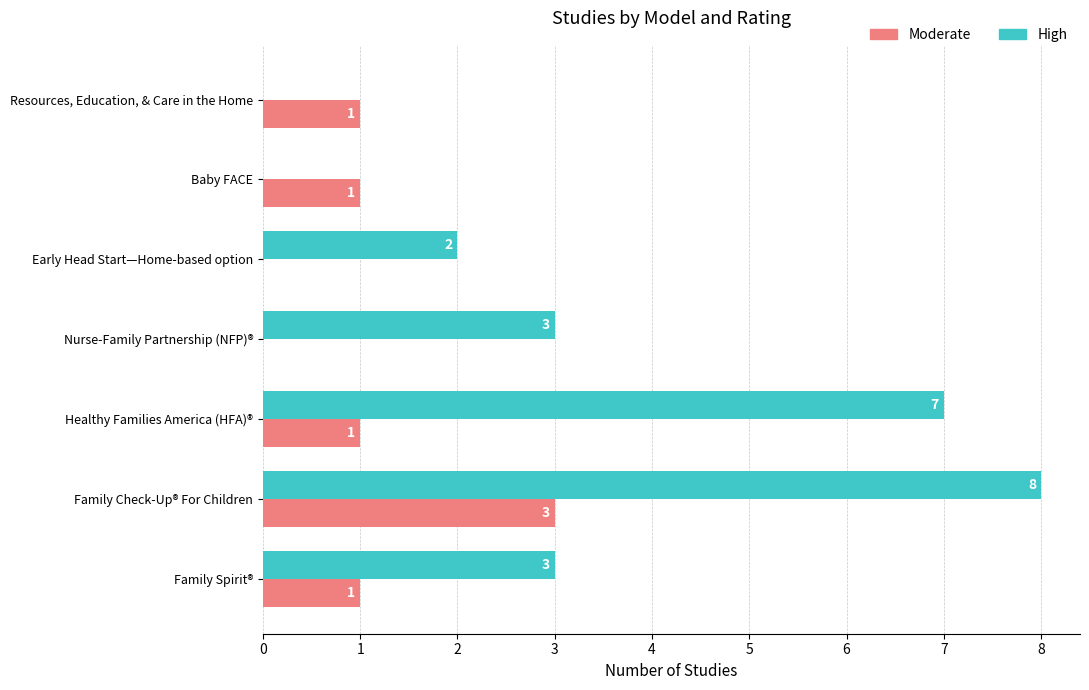

At which category is the sum across all series the highest?

Family Check-Up® For Children